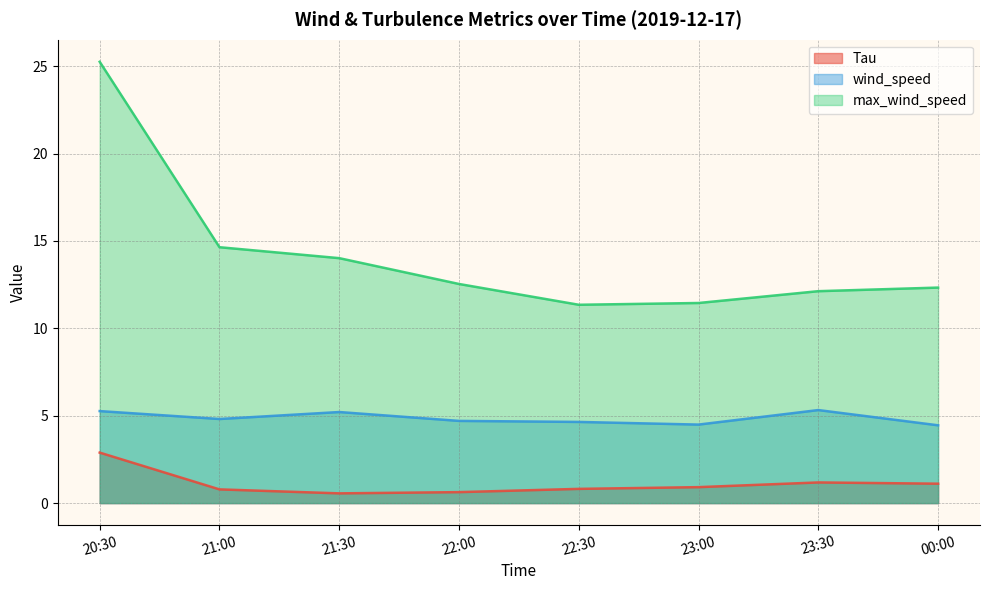

True or false: Tau has a value of 1.2 at 23:30.

True